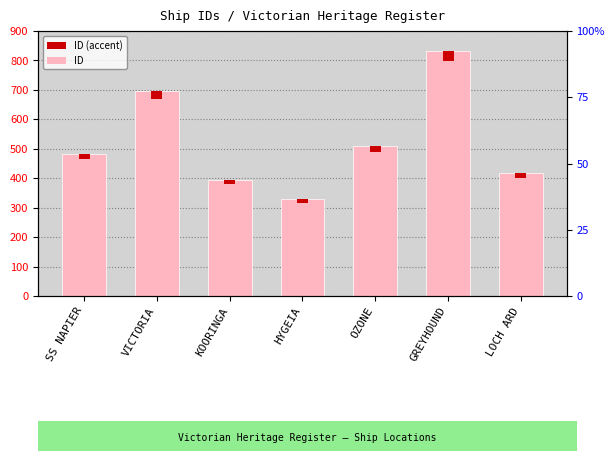

What is the difference between the maximum and minimum values?

504